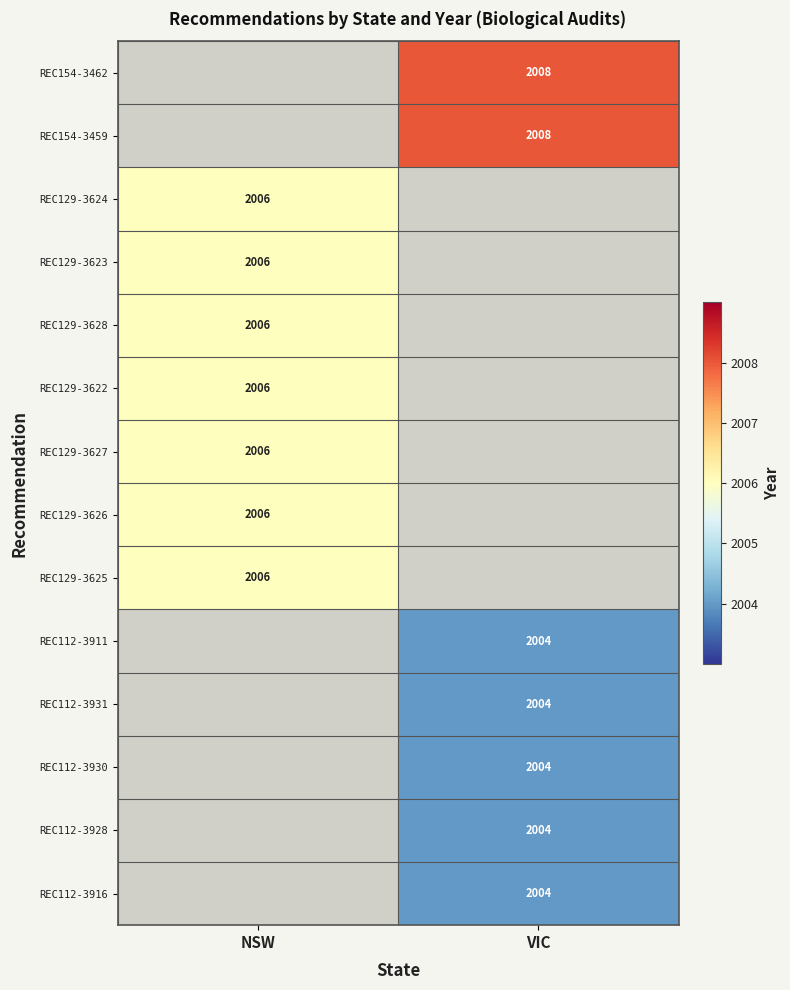

True or false: REC112-3930 has a value of 2004 at VIC.

True